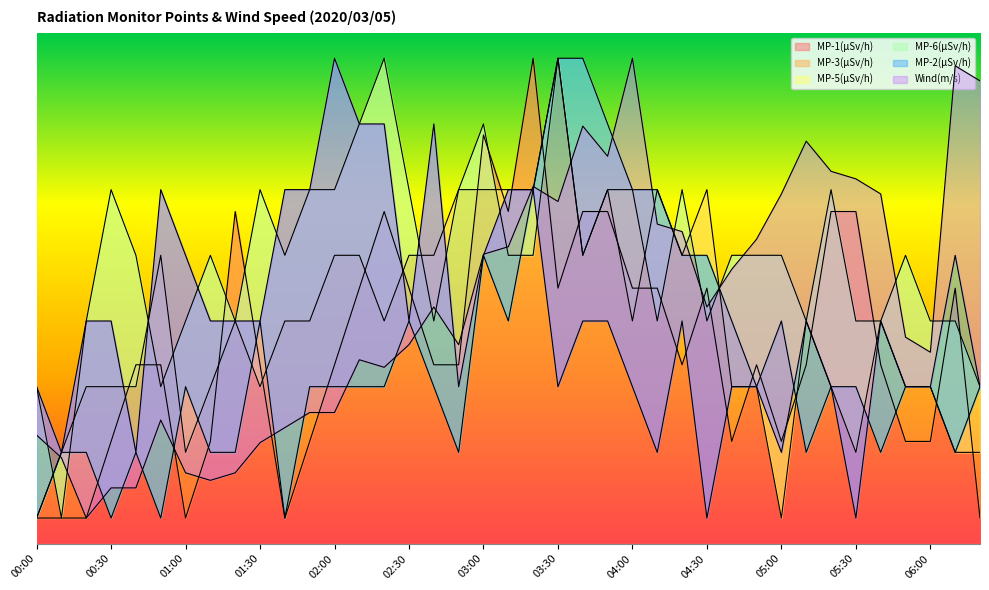

Does the chart display data point markers on the line(s)?

No